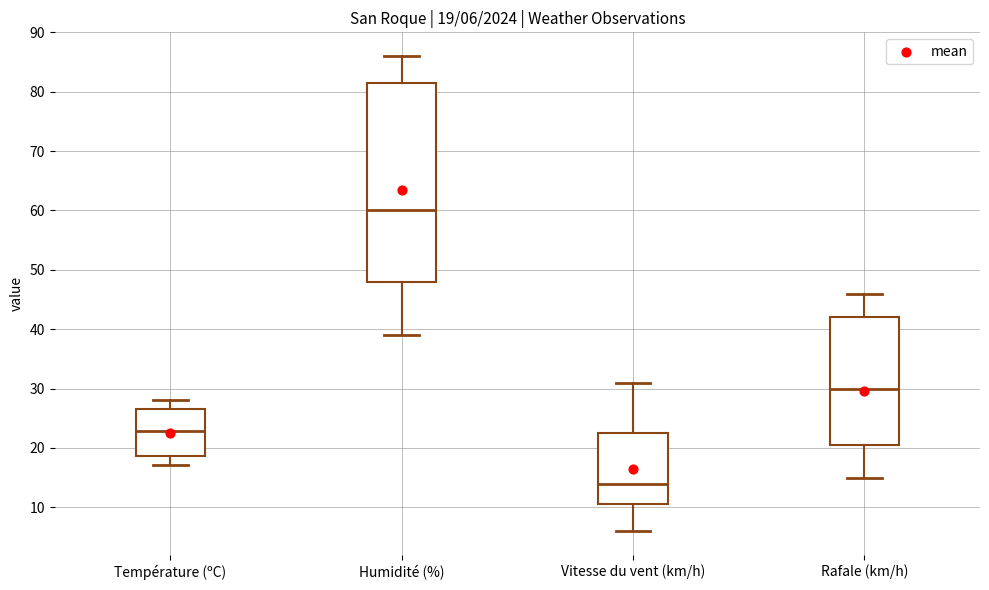

Comparing the boxes themselves (not the whiskers), which one is the tallest?

Humidité (%)